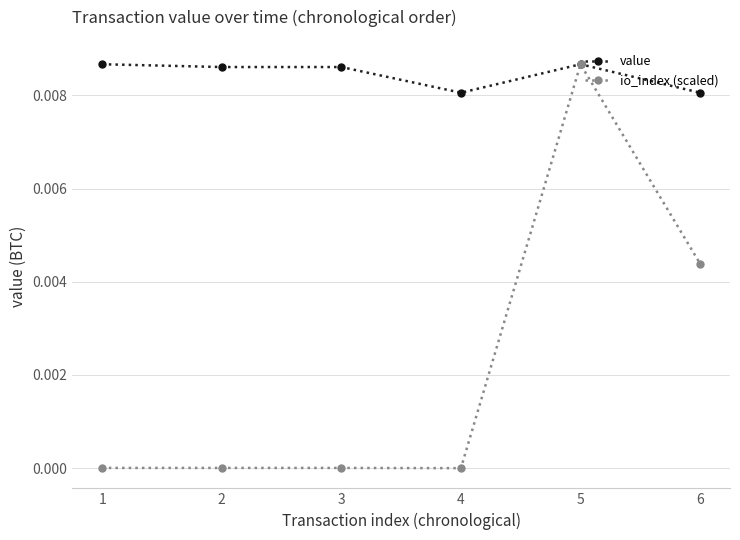

List the series in order of their overall mean, lowest first.

io_index (scaled), value